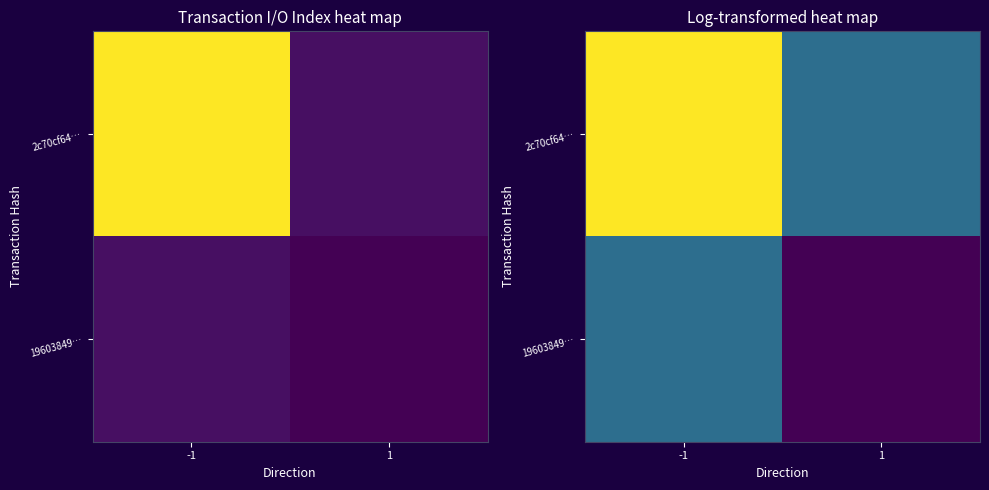

Between 1 and -1, which is larger?

-1